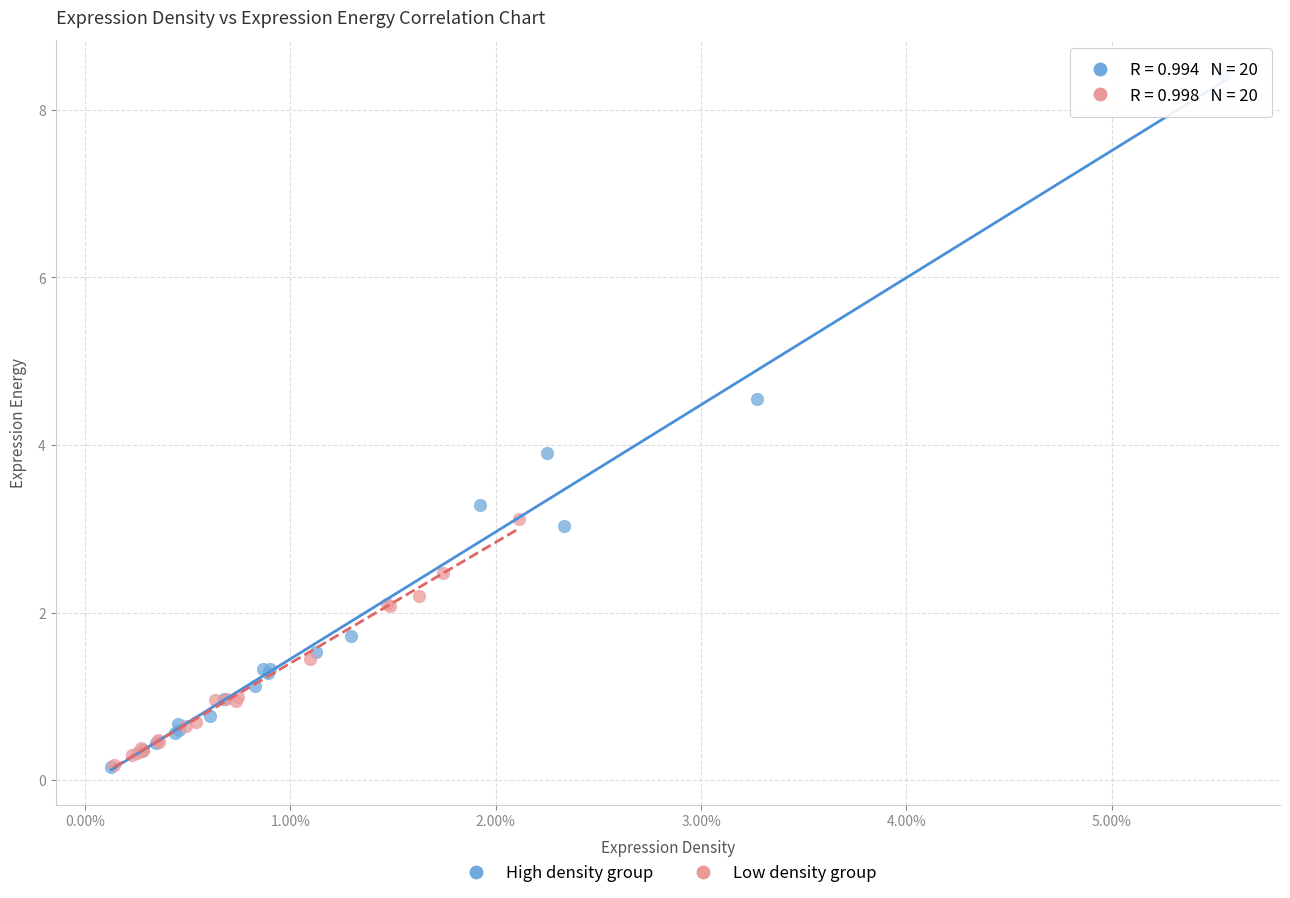

Which series has the largest Y range (max minus min)?

High density group